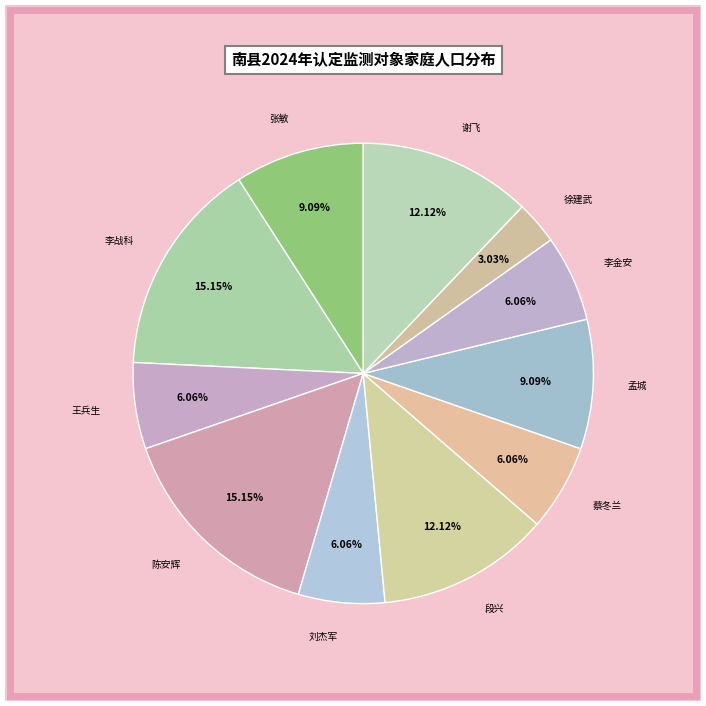

Which slice is the smallest?

徐建武(乌嘴乡)